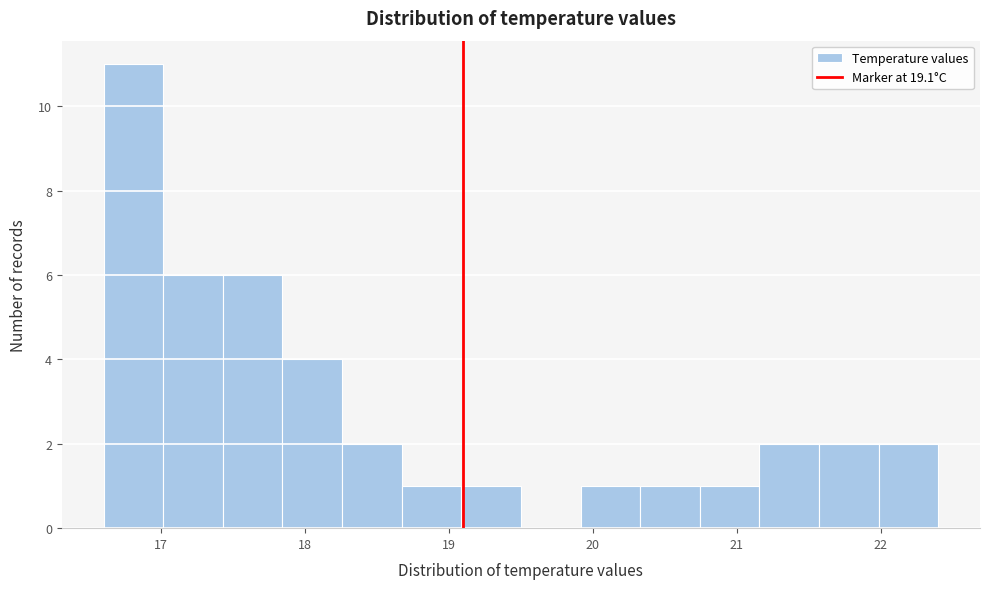

What is the height of the bar covering 19.1 to 19.5 on the x-axis? Neither the bar edges nor the heights are printed on the chart, so give them approximately, as read against the axes.

1